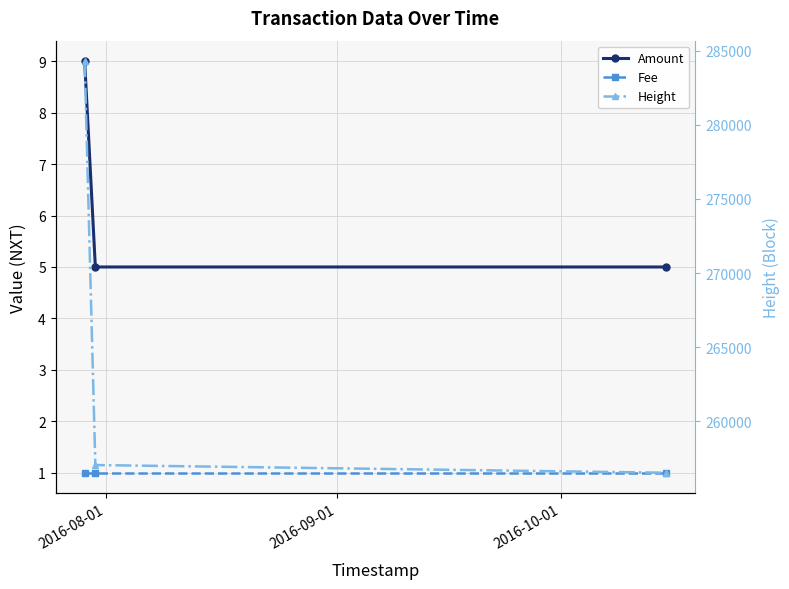

Which series has the largest total across all categories?

Height